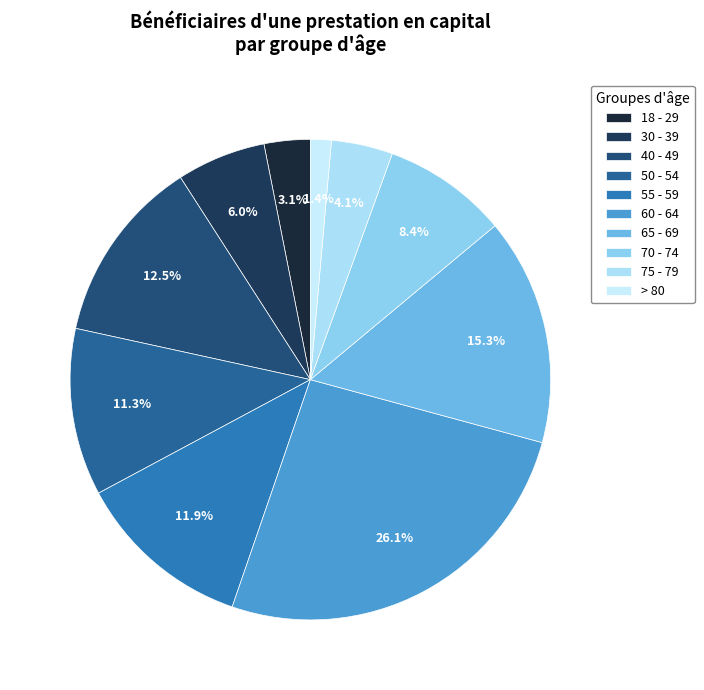

The > 80 slice represents 1% of the pie. True or false?

True